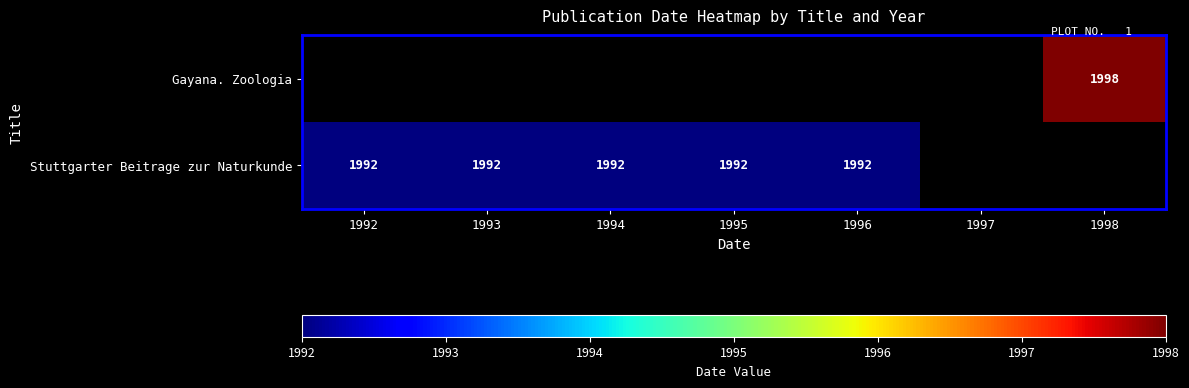

At which category does the chart reach its peak across all series?

1998